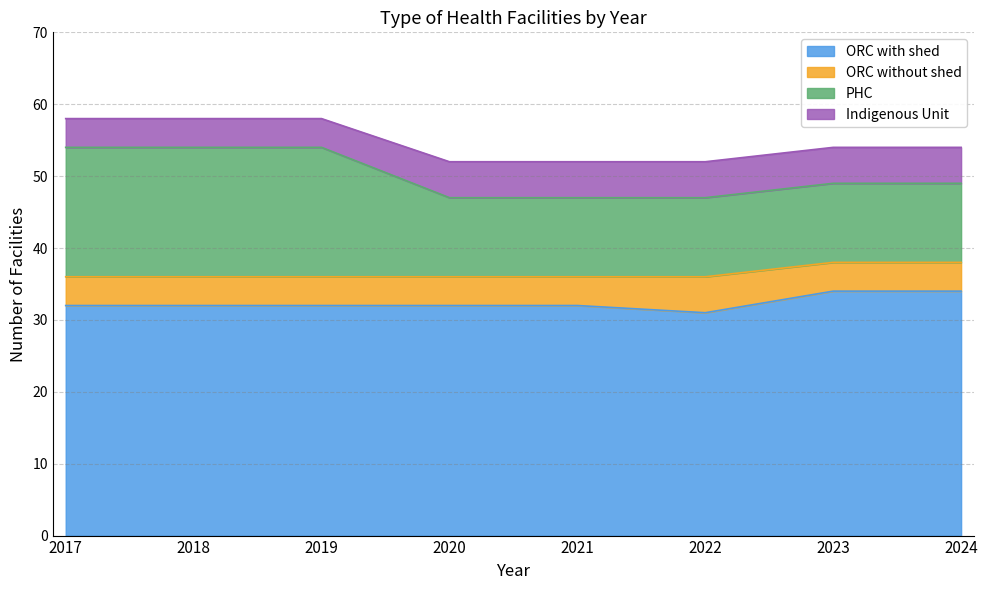

Reading left to right, what are all the values shown in this chart?

ORC with shed: 2017=32	2018=32	2019=32	2020=32	2021=32	2022=31	2023=34	2024=34
ORC without shed: 2017=4	2018=4	2019=4	2020=4	2021=4	2022=5	2023=4	2024=4
PHC: 2017=18	2018=18	2019=18	2020=11	2021=11	2022=11	2023=11	2024=11
Indigenous Unit: 2017=4	2018=4	2019=4	2020=5	2021=5	2022=5	2023=5	2024=5